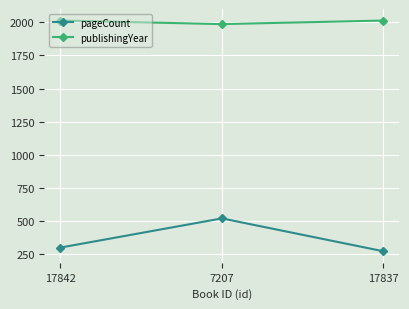

What is the average value of the pageCount series?

364